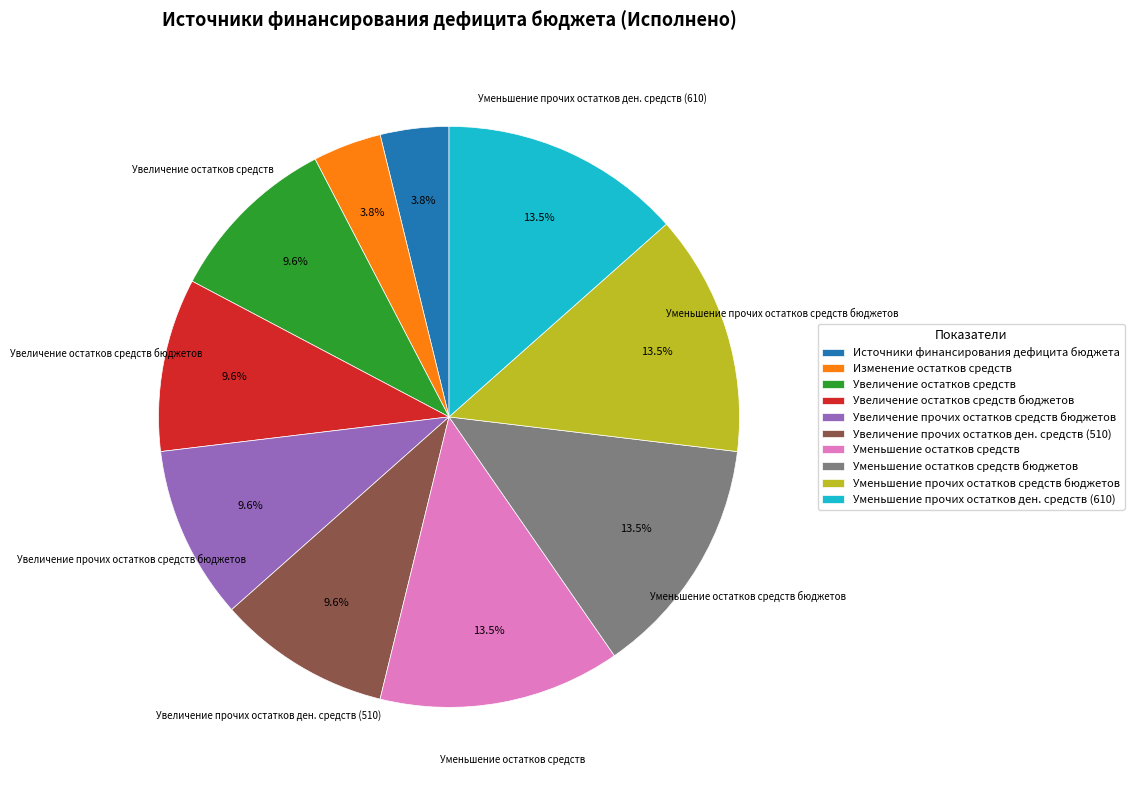

To the nearest percent, what is the difference between the largest and smallest slice percentages?

10%